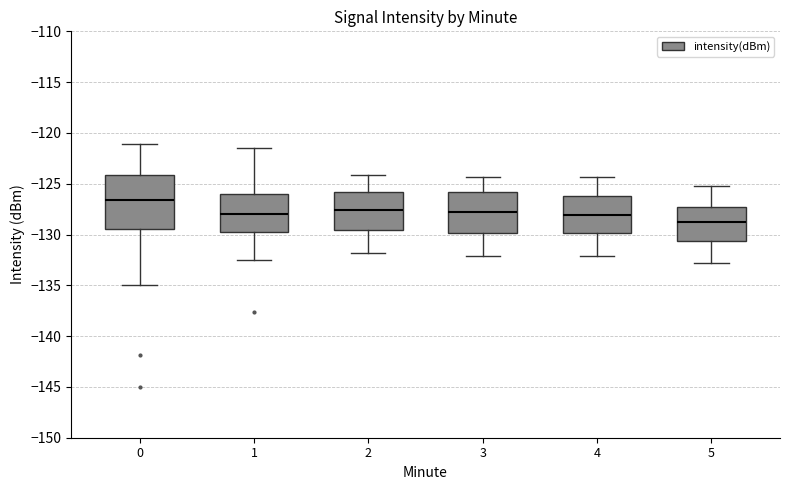

Reading left to right, read every box against the y-axis: the position of its median line, the range the box covers, and the ends of its whiskers. The values are not printed on the chart, so give them approximately, as read against the axis.

0: median -126.5, box -129.5 to -124.0, whiskers -135.0 to -121.0
1: median -128.0, box -129.5 to -126.0, whiskers -132.5 to -121.5
2: median -127.5, box -129.5 to -126.0, whiskers -132.0 to -124.0
3: median -128.0, box -130.0 to -126.0, whiskers -132.0 to -124.5
4: median -128.0, box -130.0 to -126.0, whiskers -132.0 to -124.5
5: median -129.0, box -130.5 to -127.0, whiskers -133.0 to -125.0